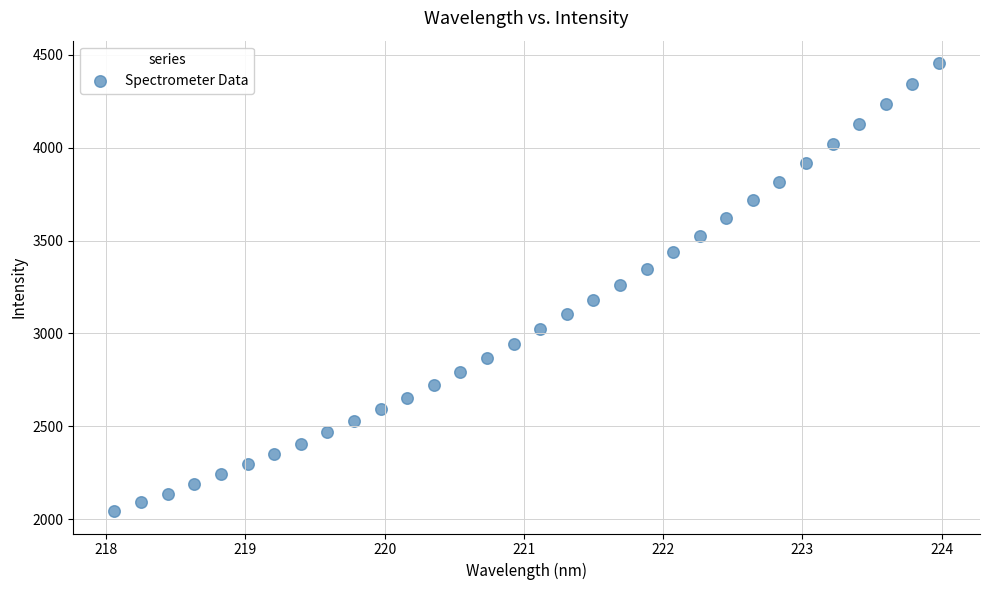

What is the range of X values (max minus min)?

5.9